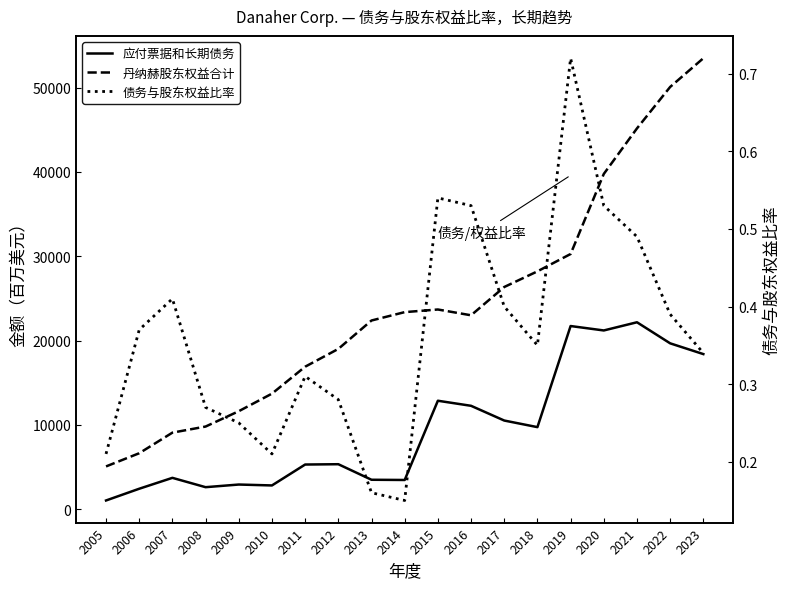

True or false: 债务与股东权益比率 and 应付票据和长期债务 intersect in this chart.

False